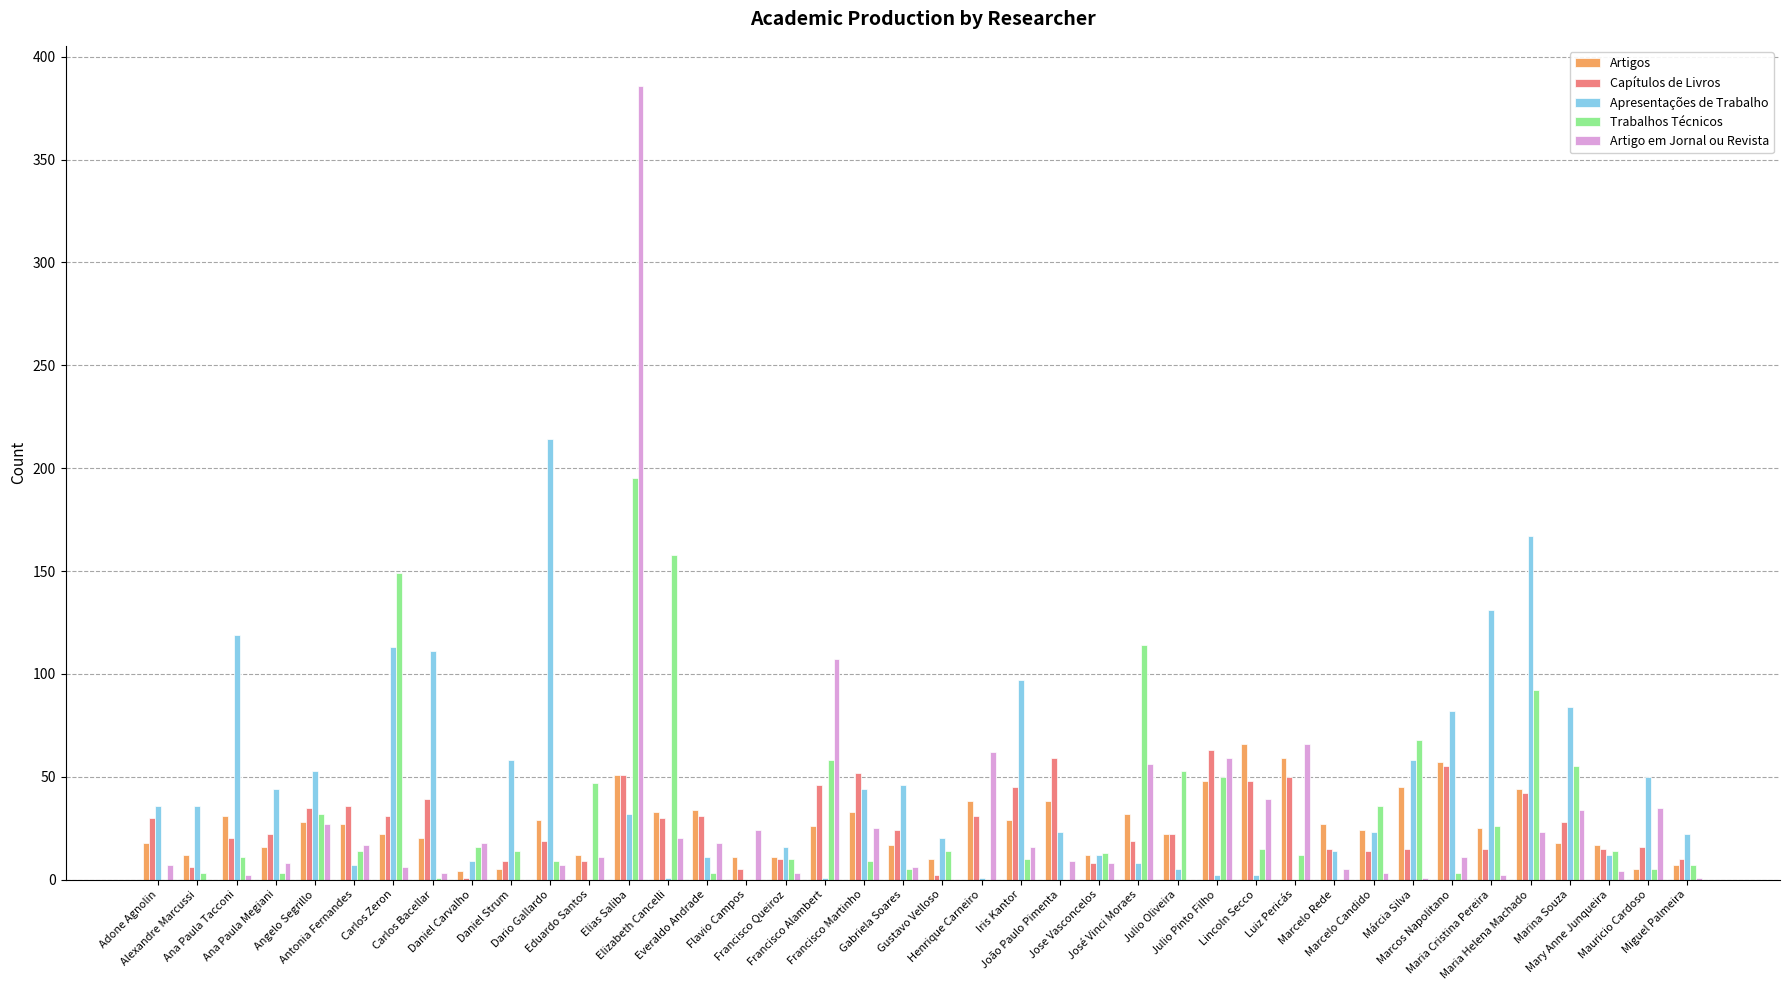

Which series has the largest range (max minus min)?

Artigo em Jornal ou Revista